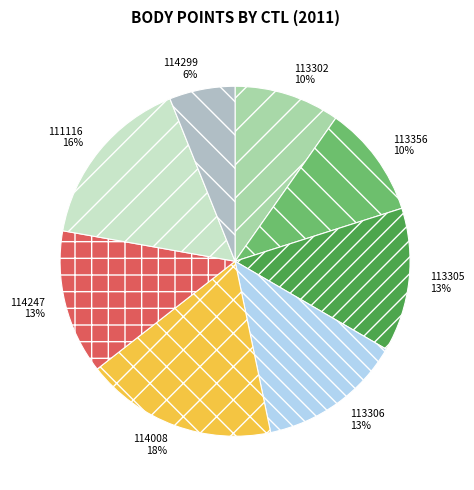

Which category has the smallest portion of the pie?

114299